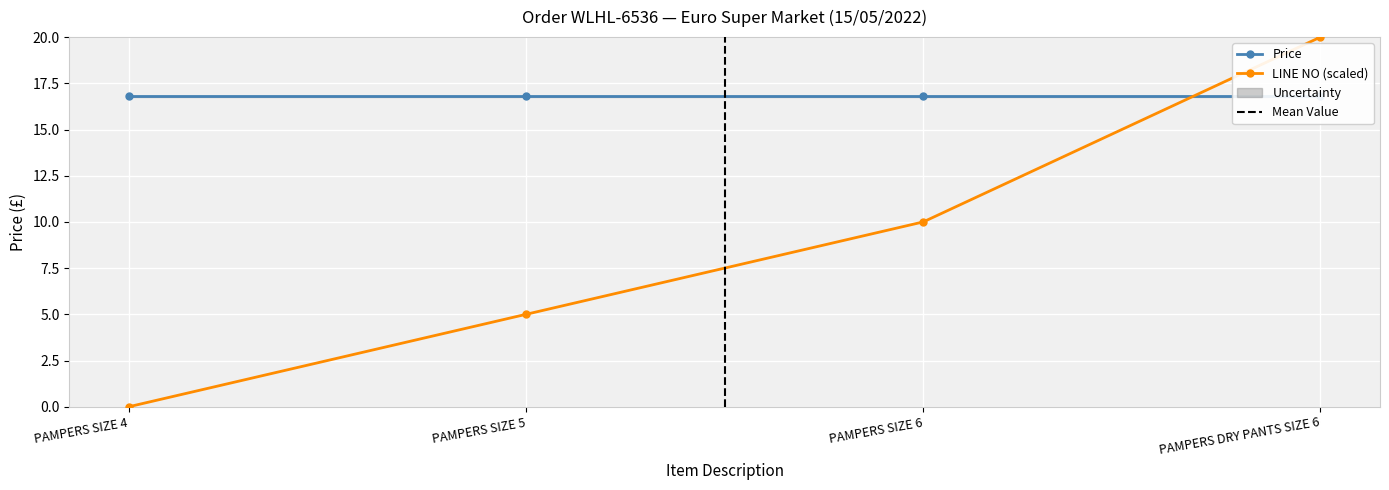

Where is Price nearest to the value 16?

PAMPERS SIZE 4